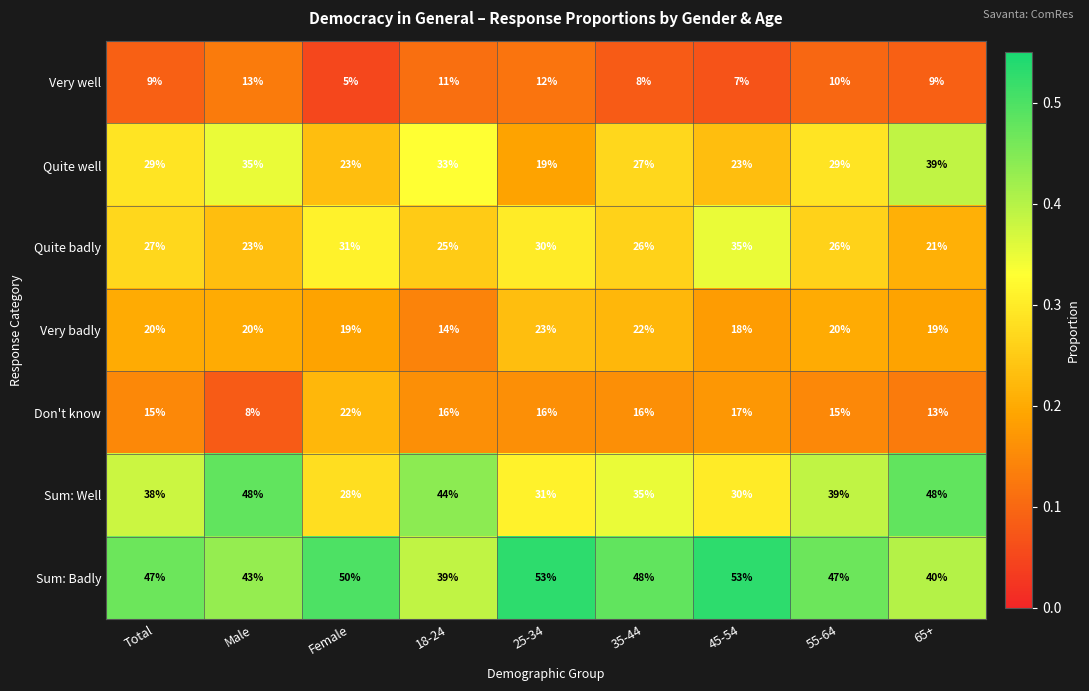

Is the value of Very badly at Total greater than the value of Sum: Well at Male?

No